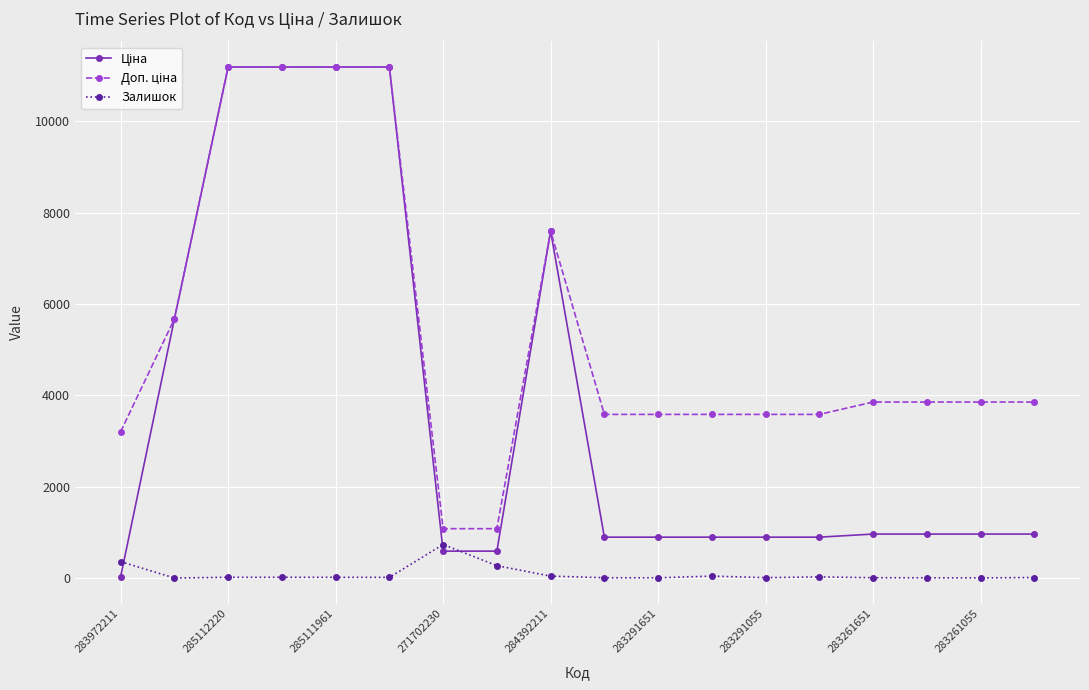

What is the maximum value shown in the chart?

11188.2